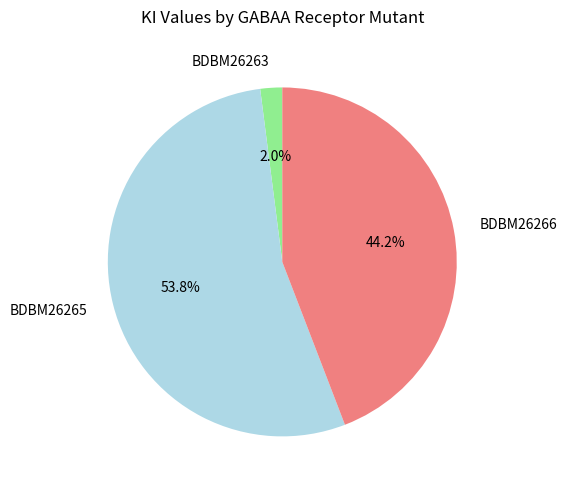

Between BDBM26265 and BDBM26266, which is larger?

BDBM26265